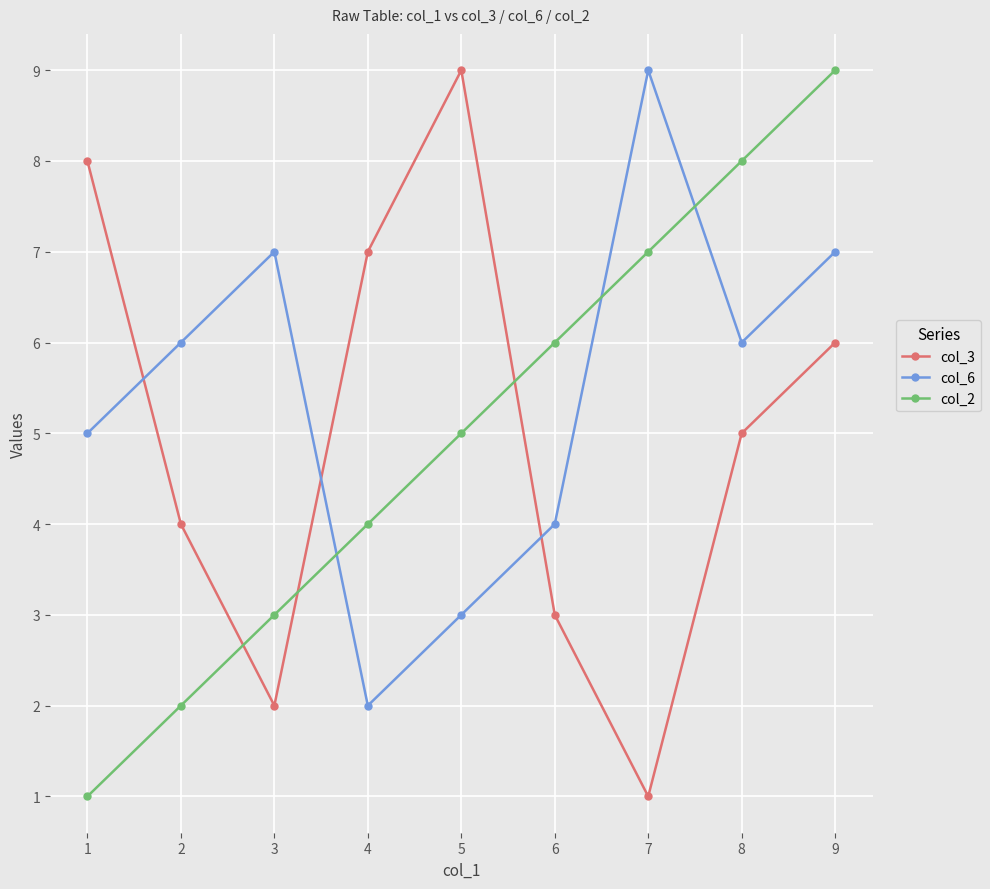

True or false: col_3 has more than 1 points higher than both neighbors.

False